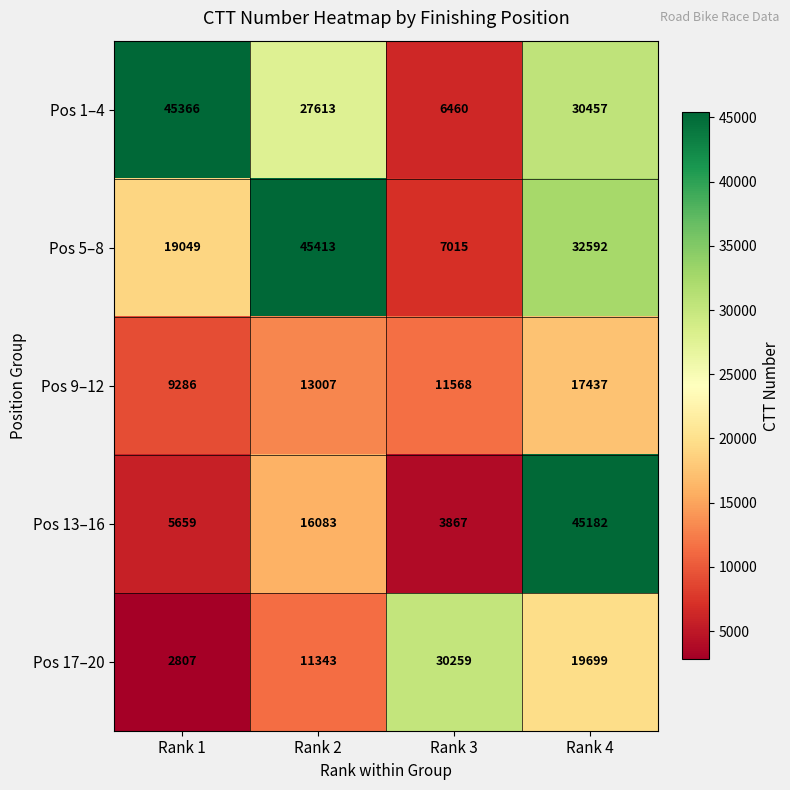

Which series has the widest spread of values?

Pos 13–16